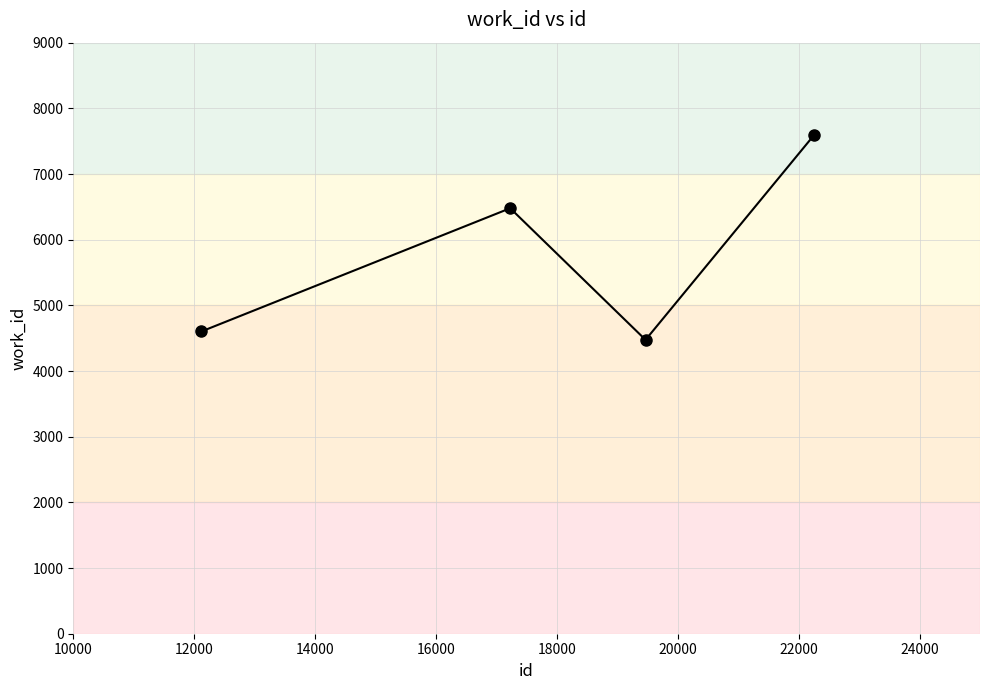

True or false: there are more than 0 points higher than both neighbors.

True